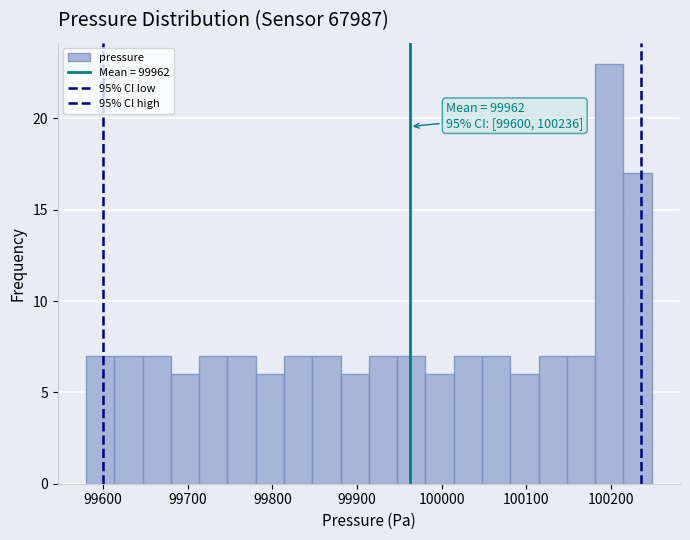

Around what value on the x-axis is the tallest bar? Give the approximate position of its centre, as read against the axis.

100200